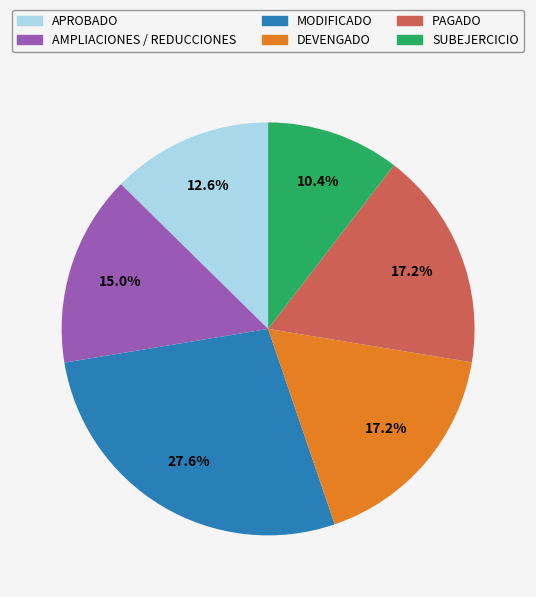

What is the ratio of the value at DEVENGADO to the value at AMPLIACIONES / REDUCCIONES?

1.1